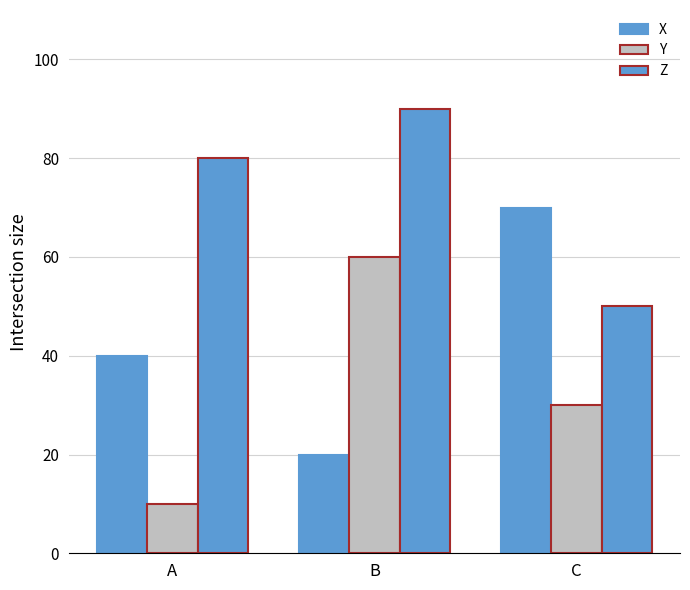

List the series in order of their peak value, lowest first.

Y, X, Z